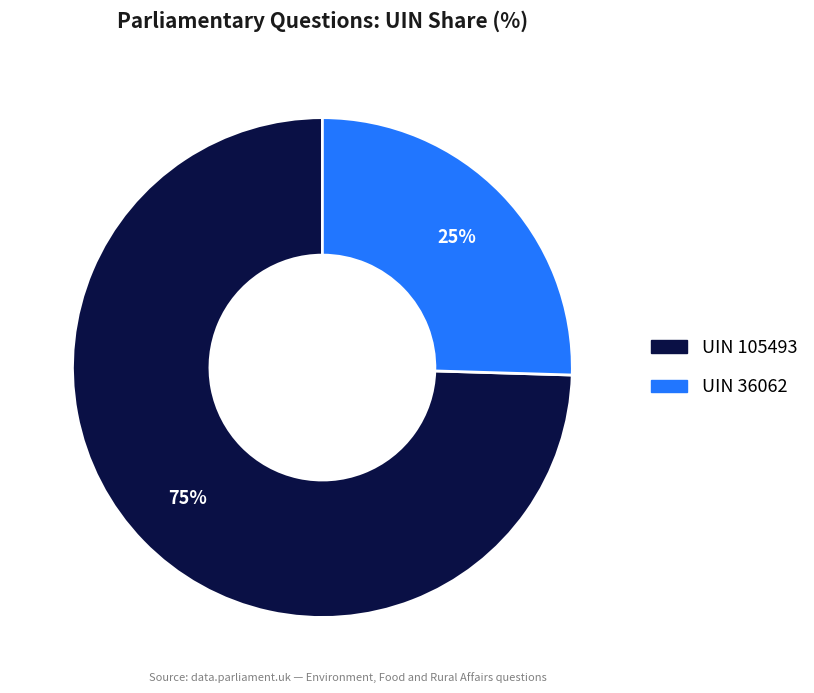

How many segments does this pie chart have?

2